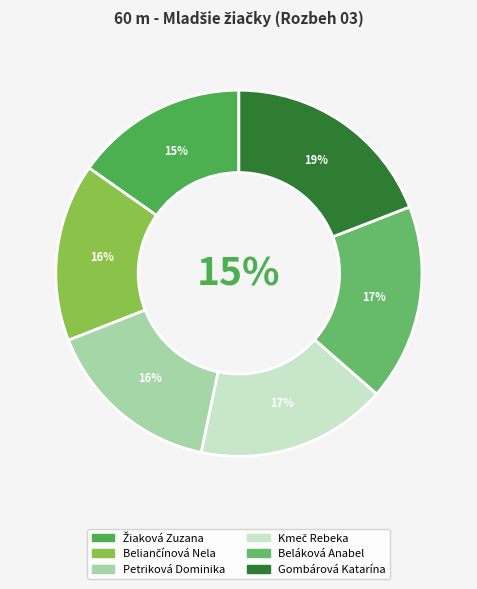

Is there any slice that represents more than half of the pie?

No